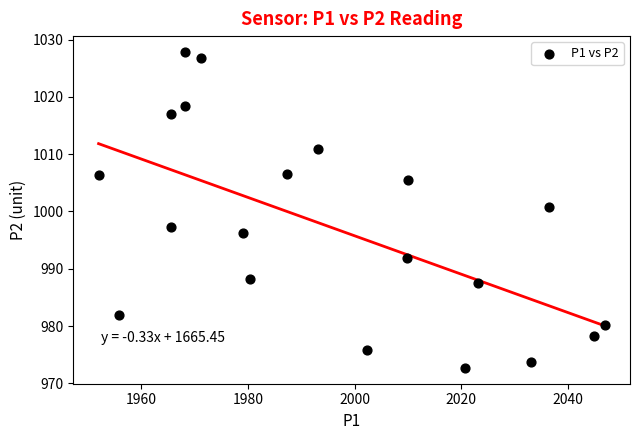

What Y value in the scatter plot is closest to 1000?

1000.8